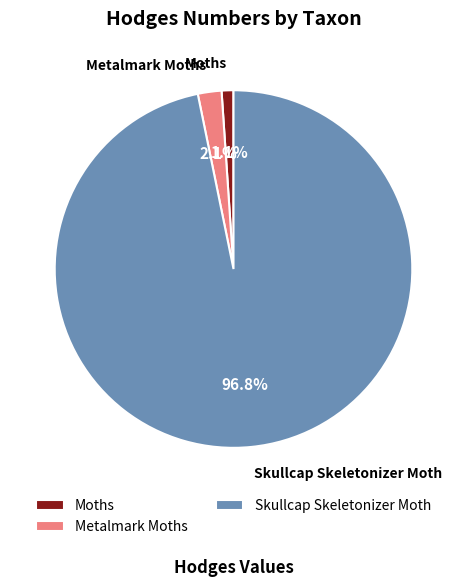

To the nearest percent, what portion does Metalmark Moths represent?

2%